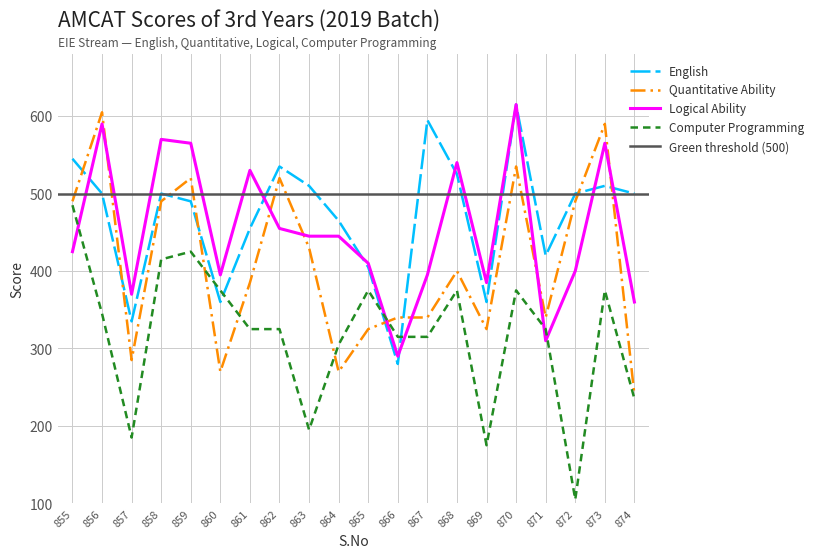

What is the average value of the English series?

470